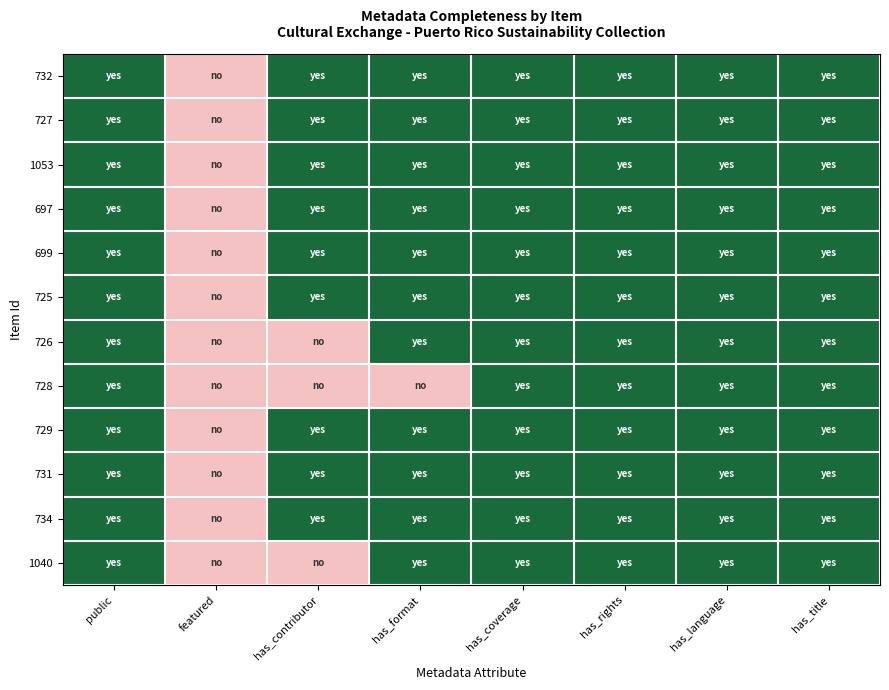

What is the total value across all series at has_coverage?

12